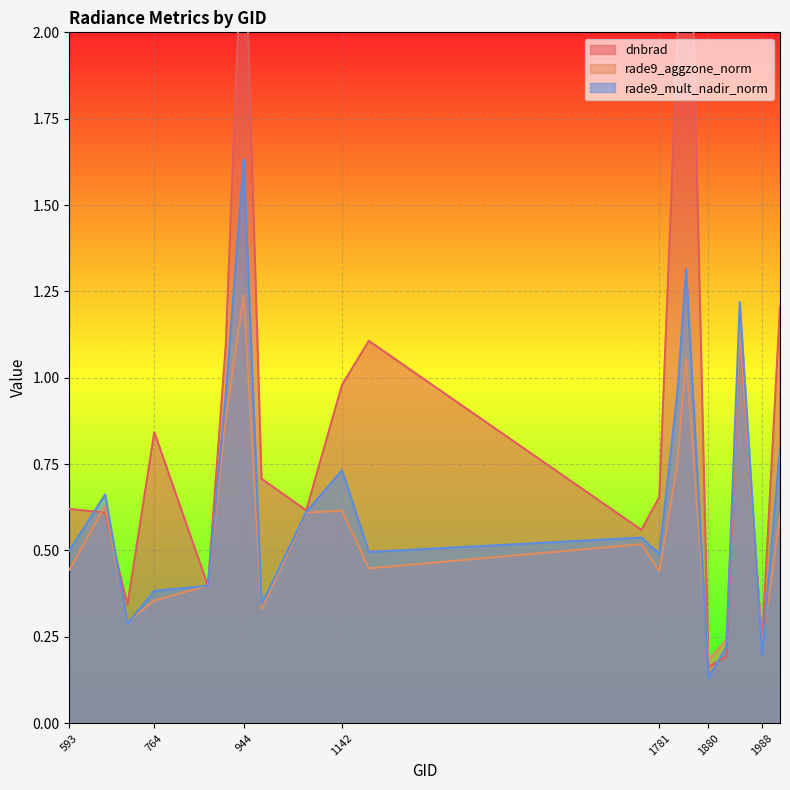

Rank the series by their average value, from lowest to highest.

rade9_aggzone_norm, rade9_mult_nadir_norm, dnbrad